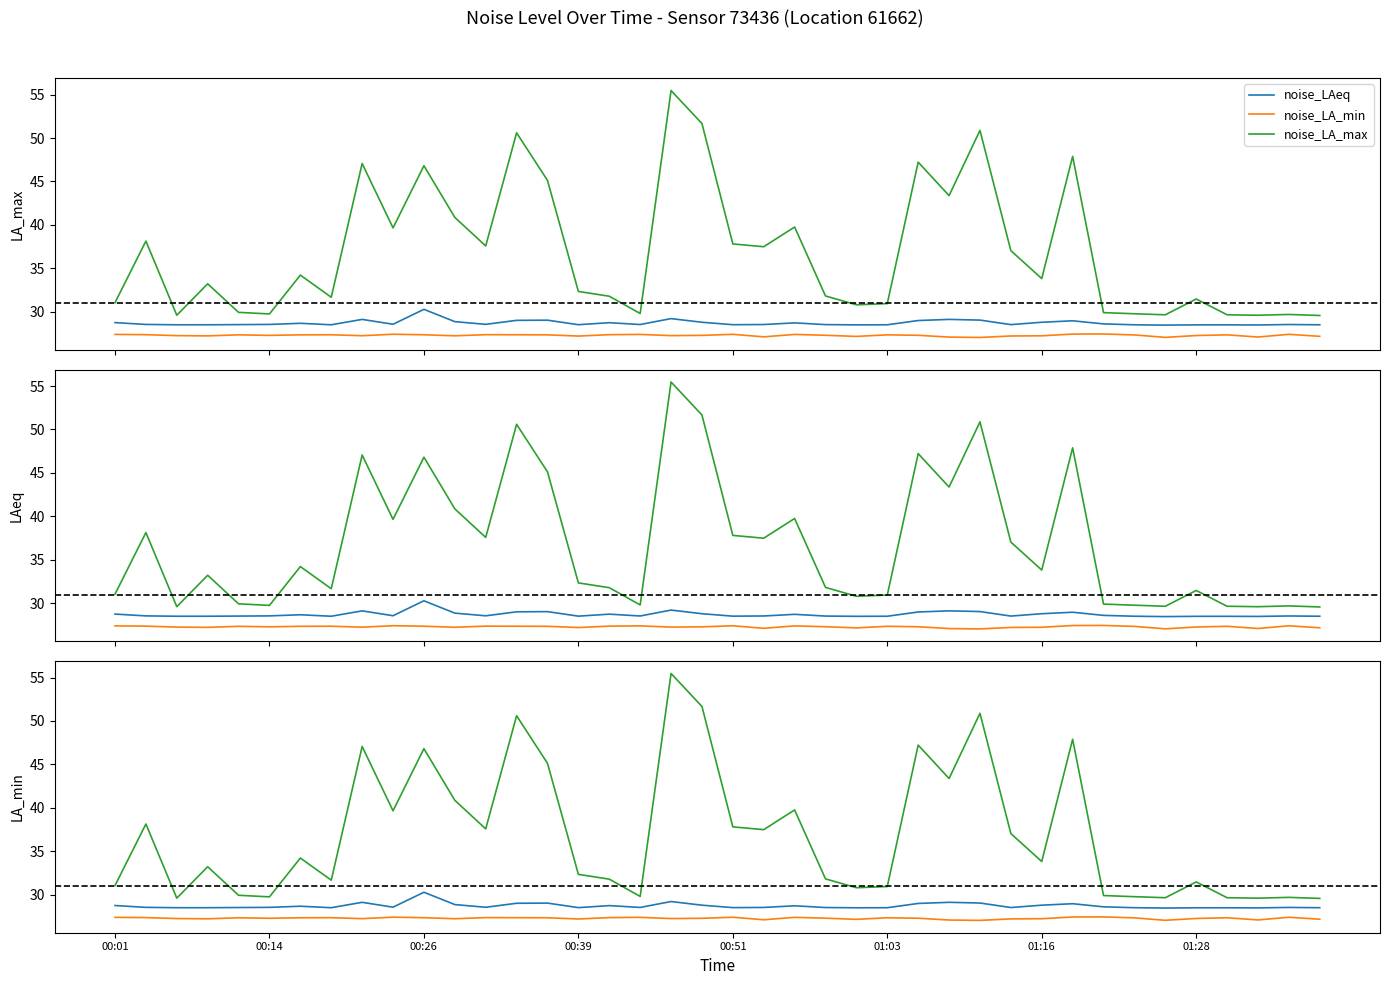

At which category is the sum across all series the highest?

18